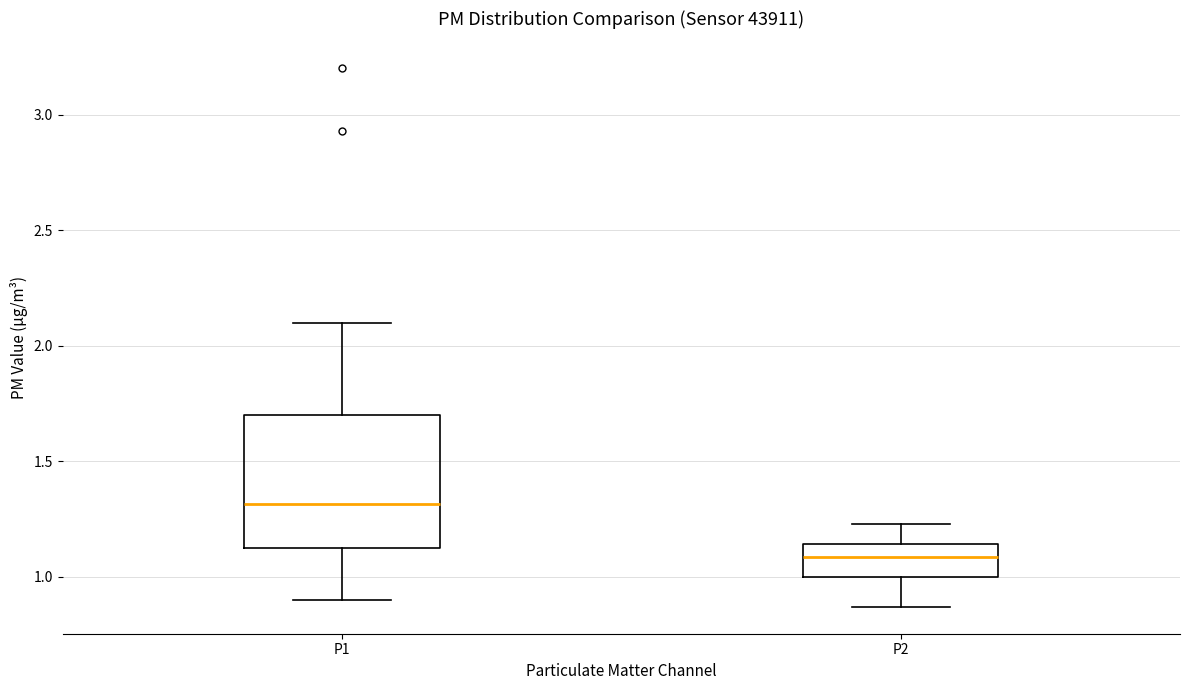

Reading left to right, transcribe this box plot: for each box, give where its median line is, the range the box spans, and where its two whiskers end, as read against the y-axis. The values are not printed on the chart, so give them approximately, as read against the axis.

P1: median 1.30, box 1.10 to 1.70, whiskers 0.90 to 2.10
P2: median 1.10, box 1.00 to 1.15, whiskers 0.85 to 1.25